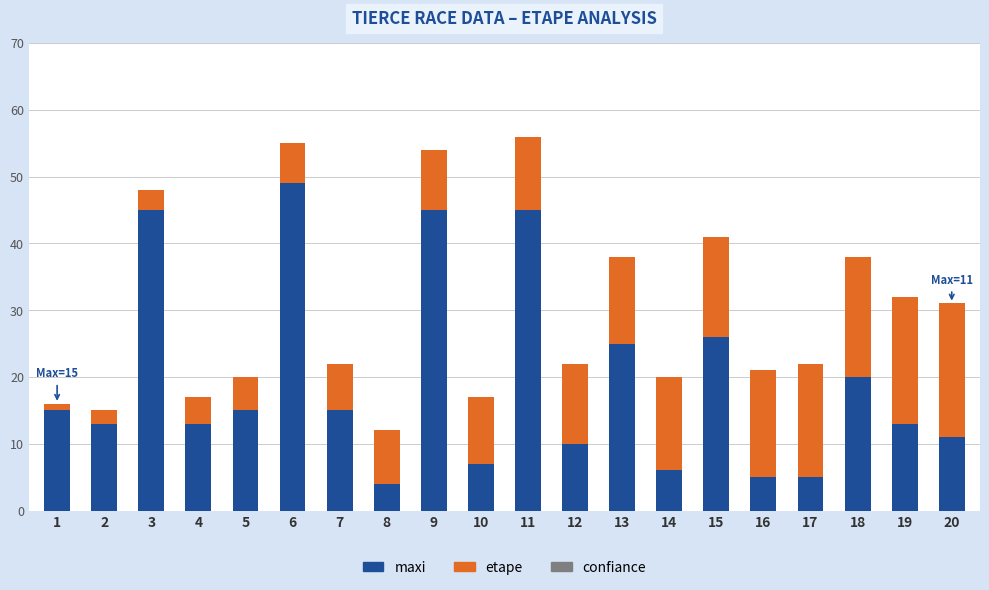

What is the total value across all series at 3?

48